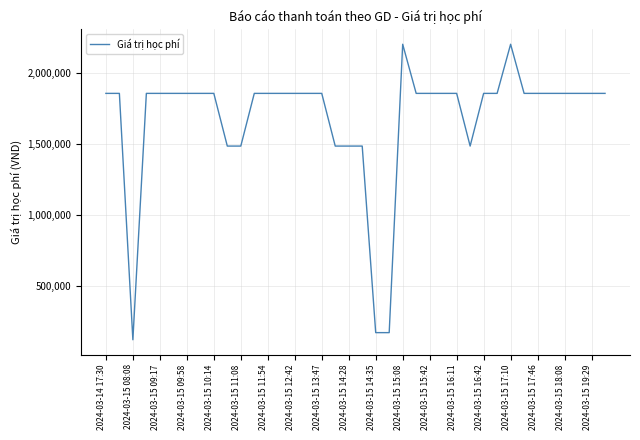

What is the difference between the maximum and minimum values?

2075000